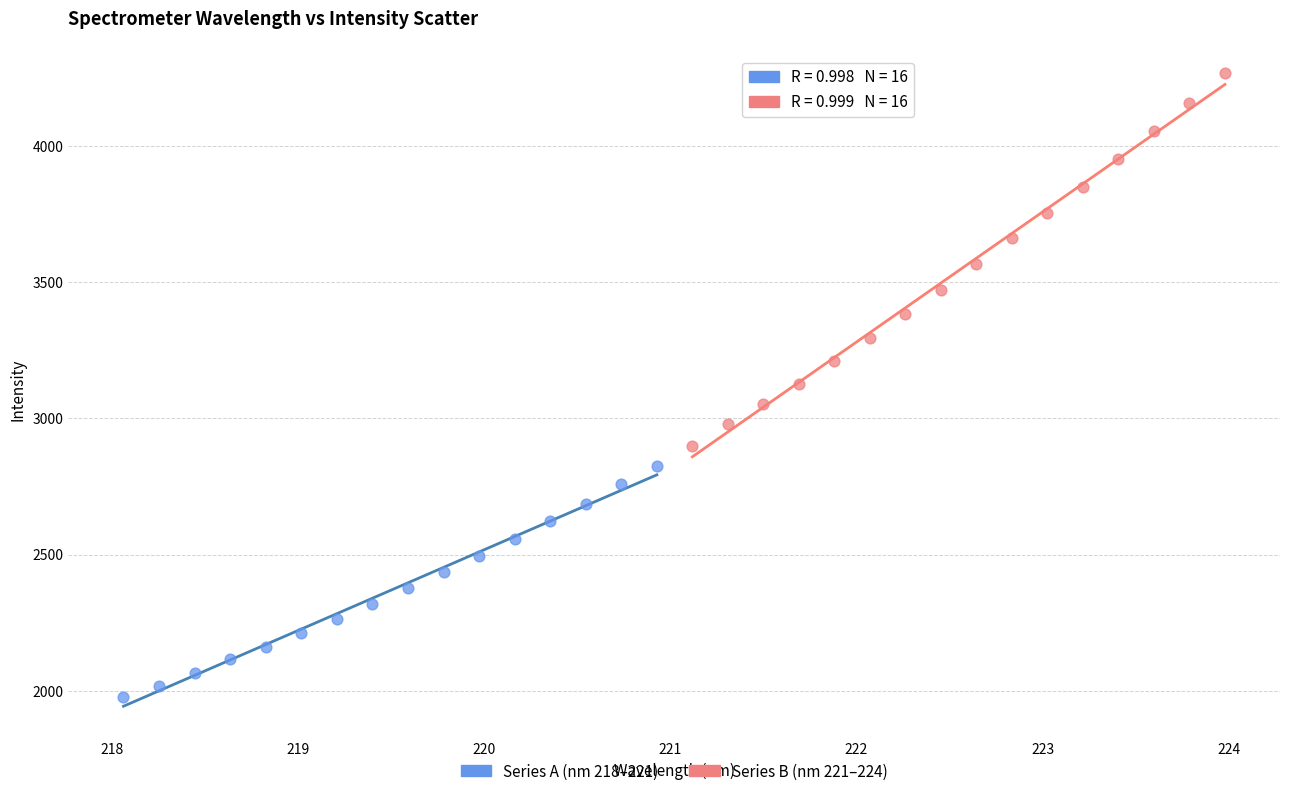

Which series reaches the minimum Y coordinate?

Series A (nm 218–221)